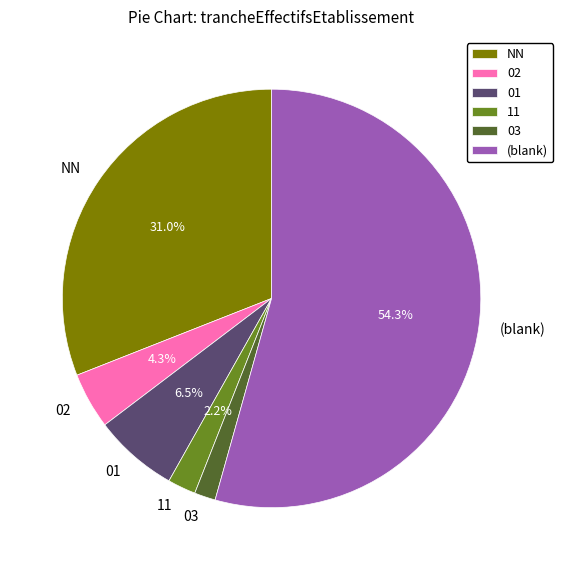

Does 01 account for over 50% of the chart?

No